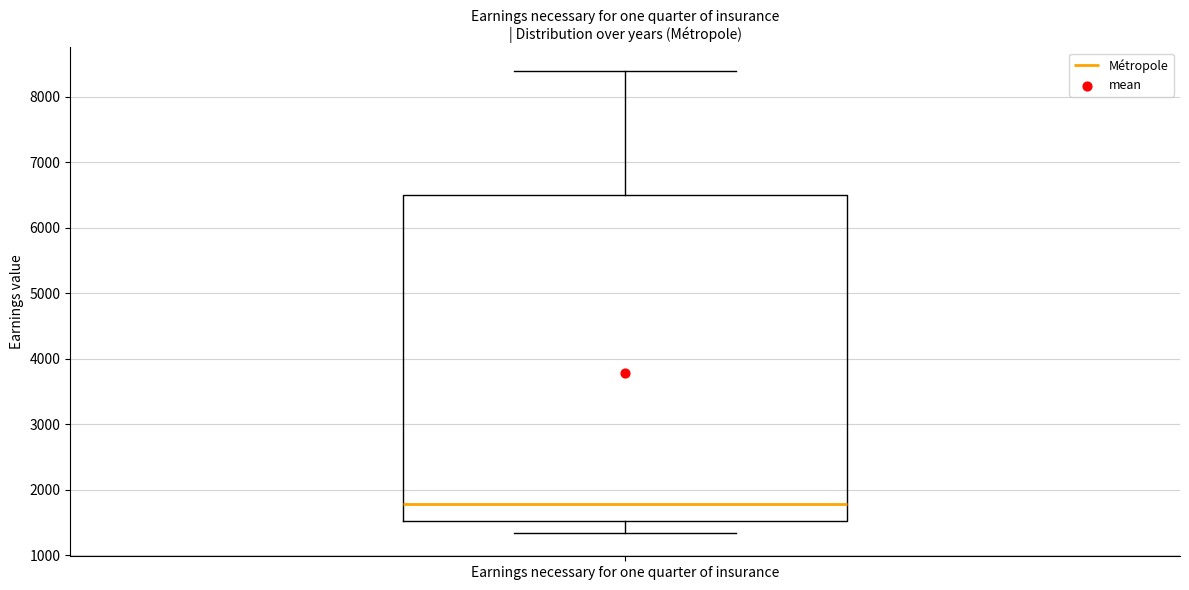

Where is the lower edge of the box for Earnings necessary for one quarter of insurance on the y-axis? The values are not printed on the chart, so give them approximately, as read against the axis.

1500